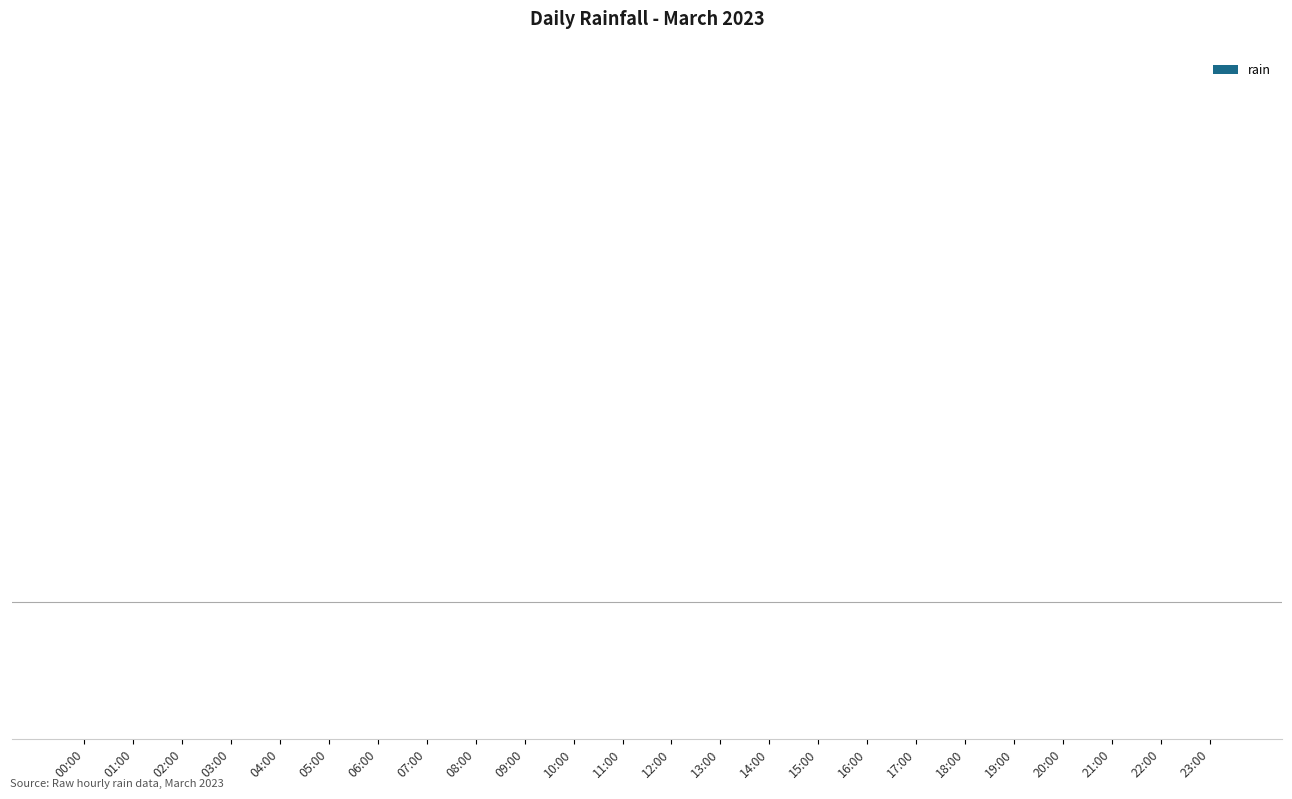

How many categories are shown in the chart?

24